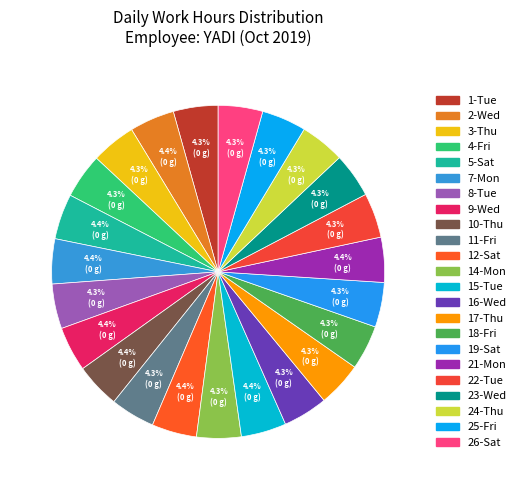

How many segments does this pie chart have?

23